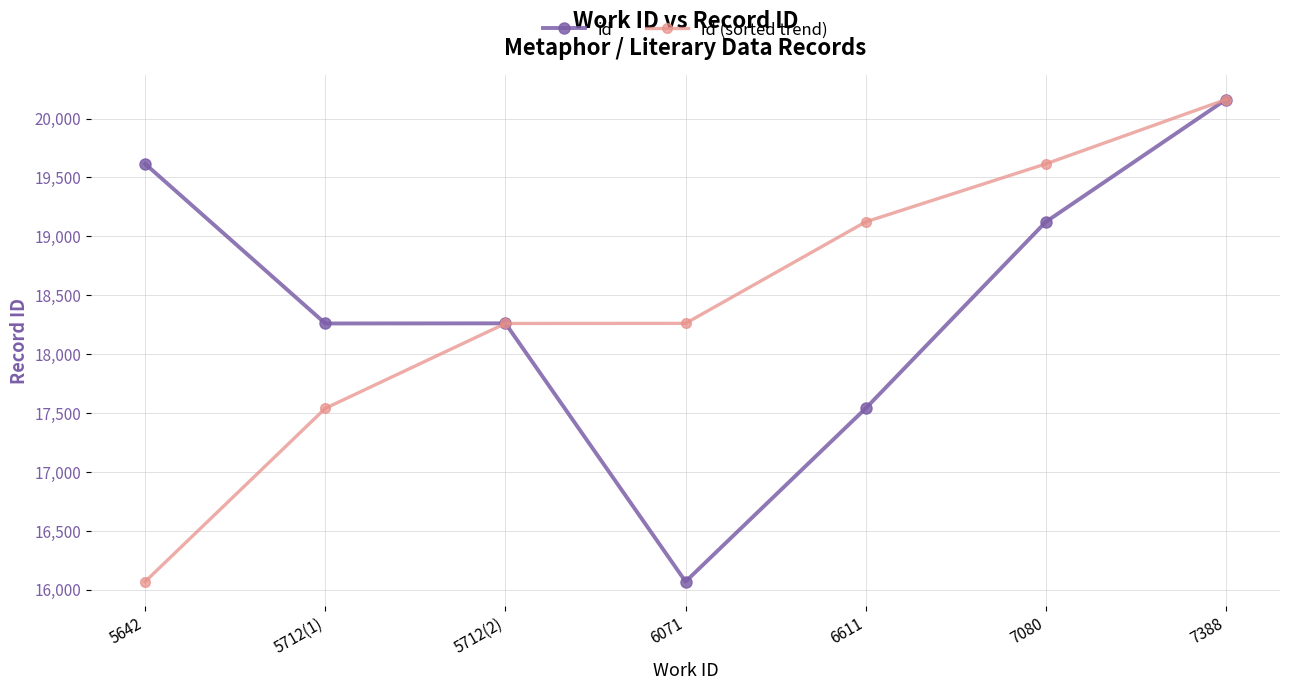

What is the label of the 6th point from the right?

5712(1)